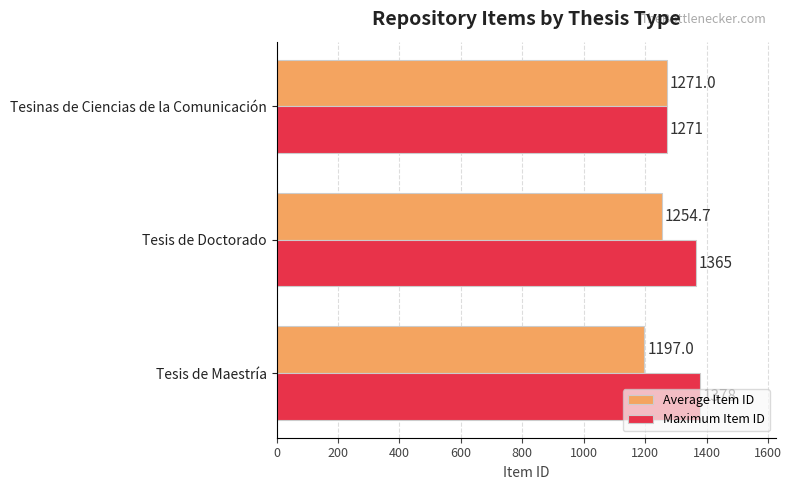

What are all the series names shown in the legend?

Average Item ID, Maximum Item ID